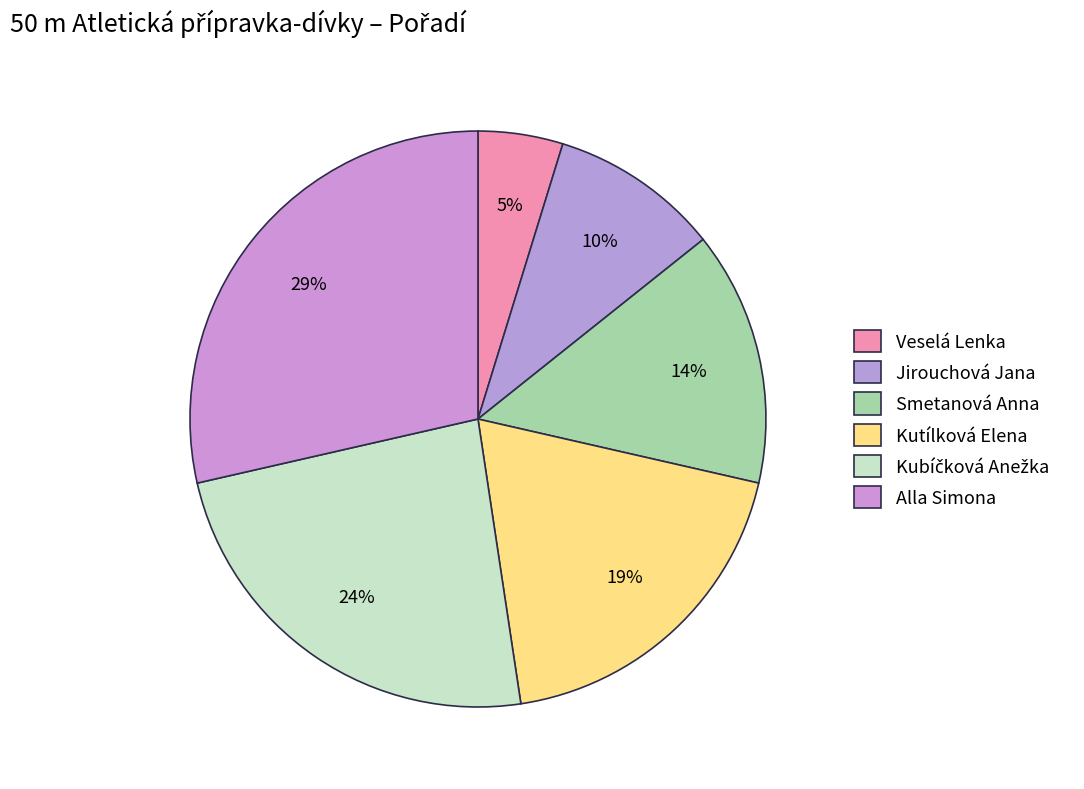

Is it true that Veselá Lenka is 13% of the pie?

False